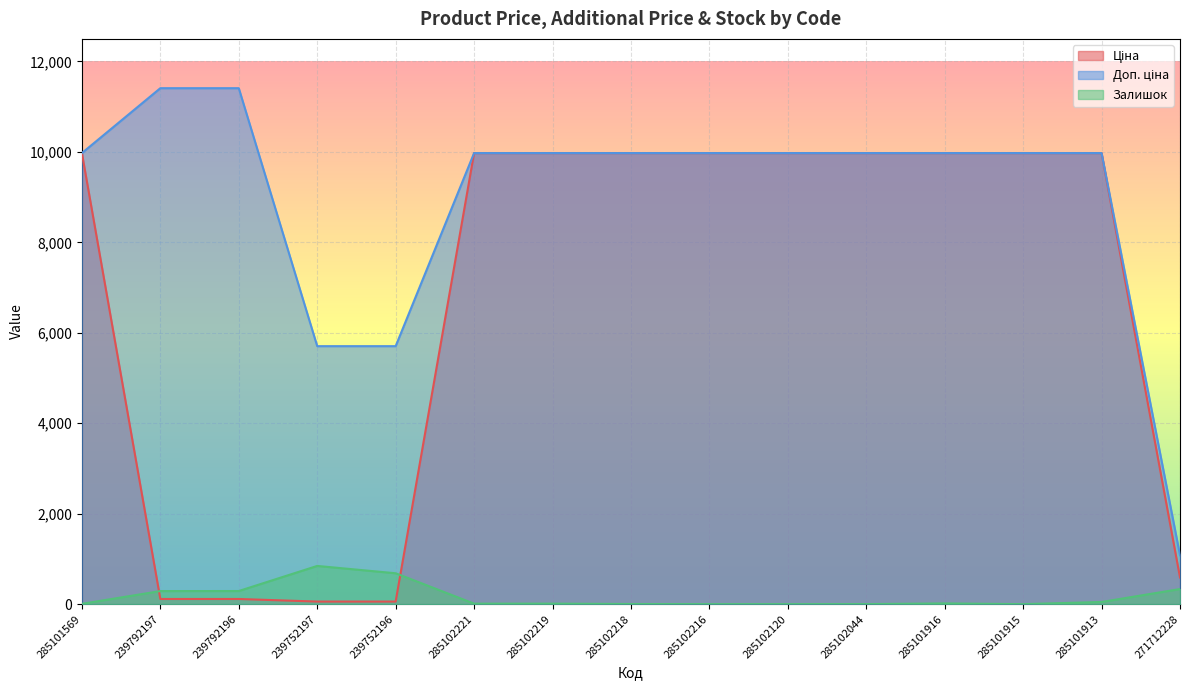

Reading left to right, list all the values displayed in this chart.

Ціна: 9975.0	114.1	114.1	57.0	57.0	9975.0	9975.0	9975.0	9975.0	9975.0	9975.0	9975.0	9975.0	9975.0	589.9
Доп. ціна: 9975.0	11410.0	11410.0	5705.0	5705.0	9975.0	9975.0	9975.0	9975.0	9975.0	9975.0	9975.0	9975.0	9975.0	1081.7
Залишок: 7.0	289.0	290.0	845.0	683.0	11.0	11.0	3.0	0.0	0.0	1.0	16.0	0.0	48.0	334.0